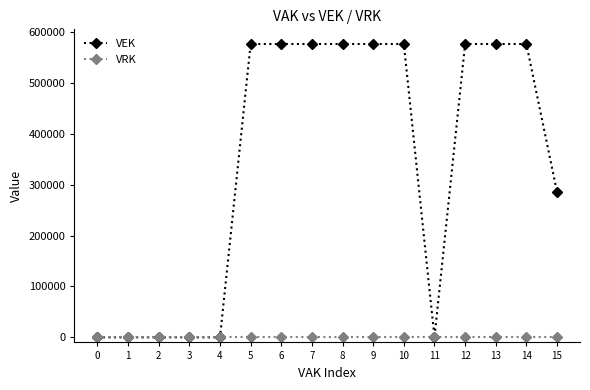

How many lines are shown in the chart?

2